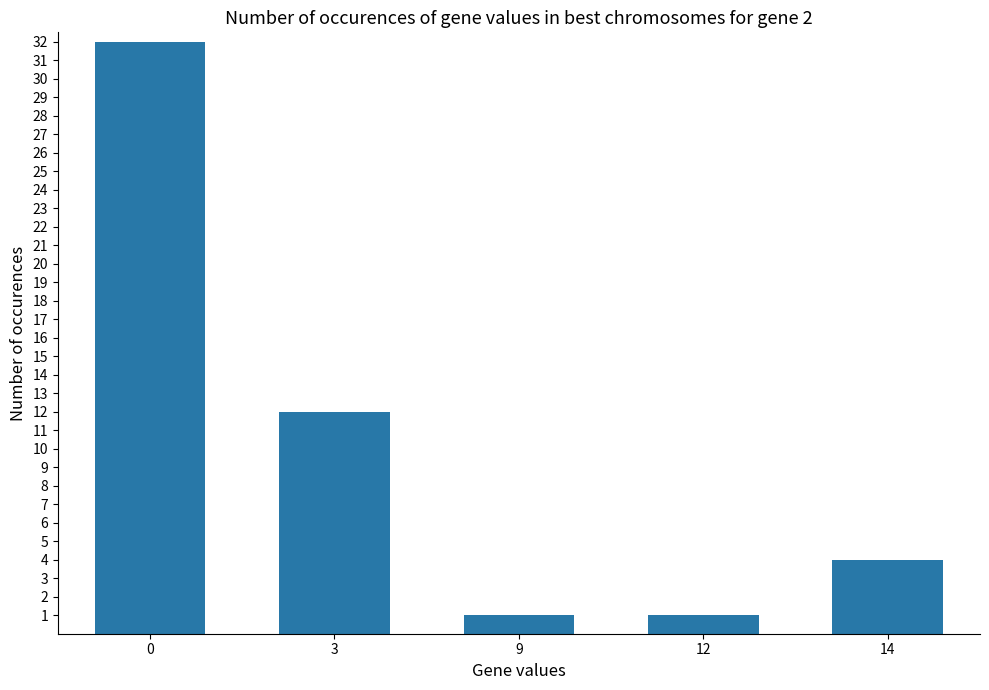

At which label is the value closest to 16?

3